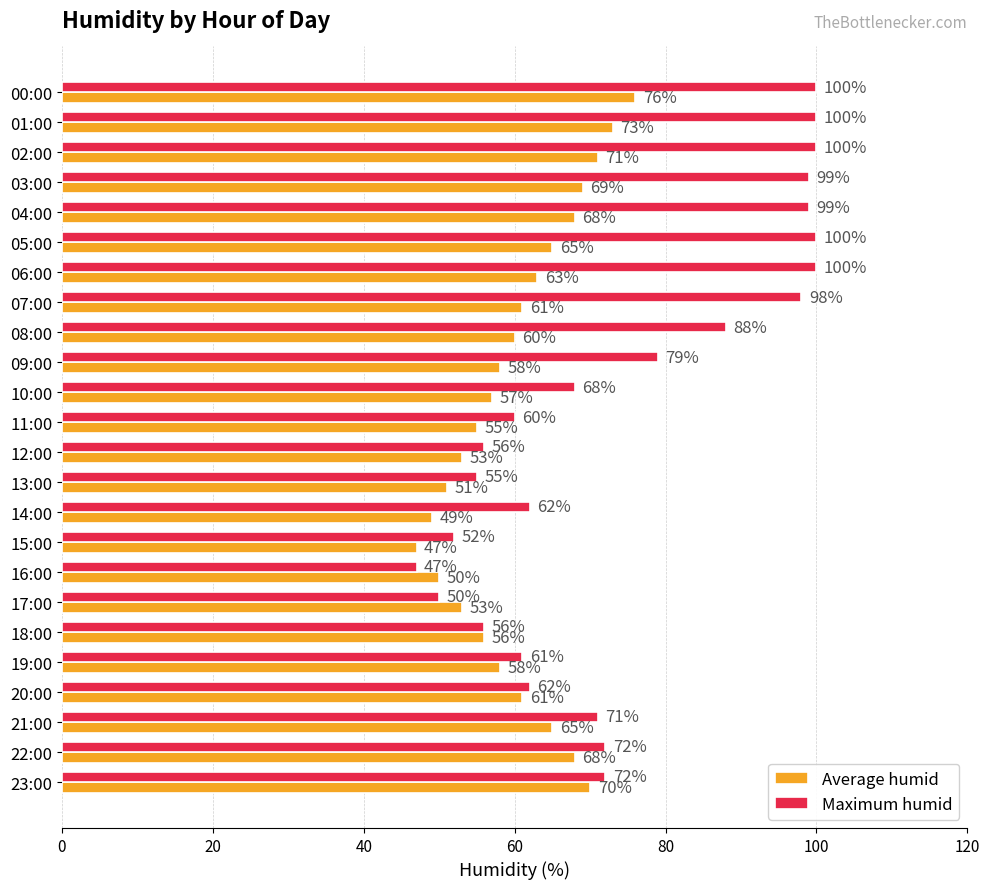

What is the greatest value displayed?

100